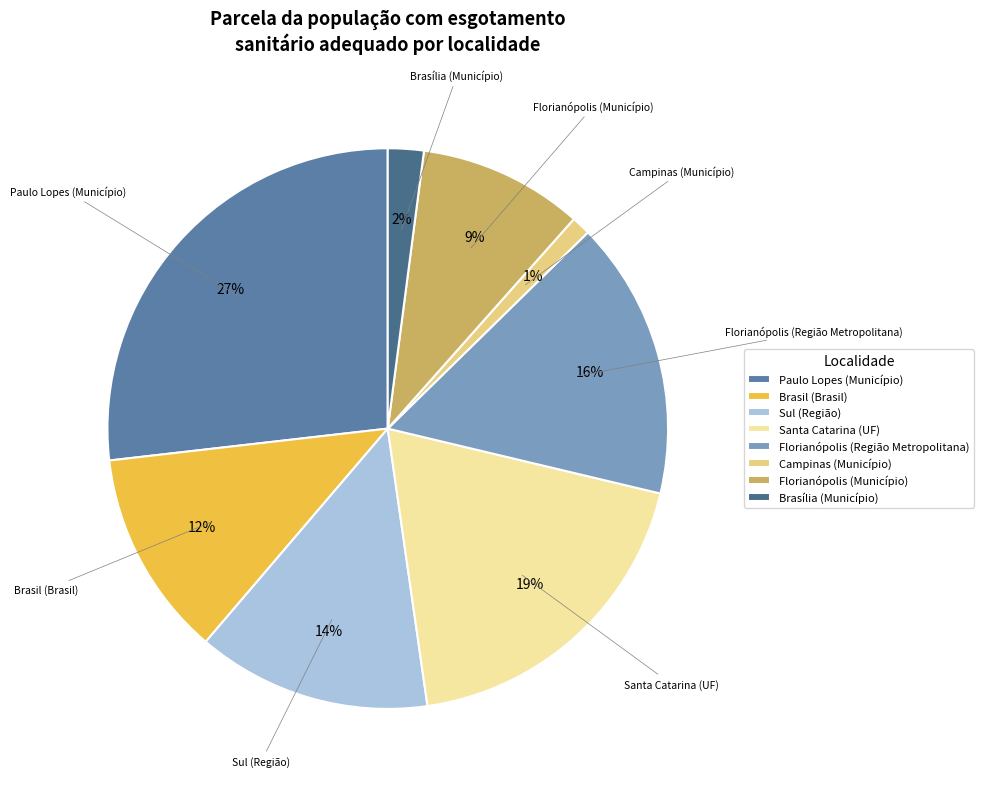

What is the largest slice in the pie chart?

Paulo Lopes (Município)